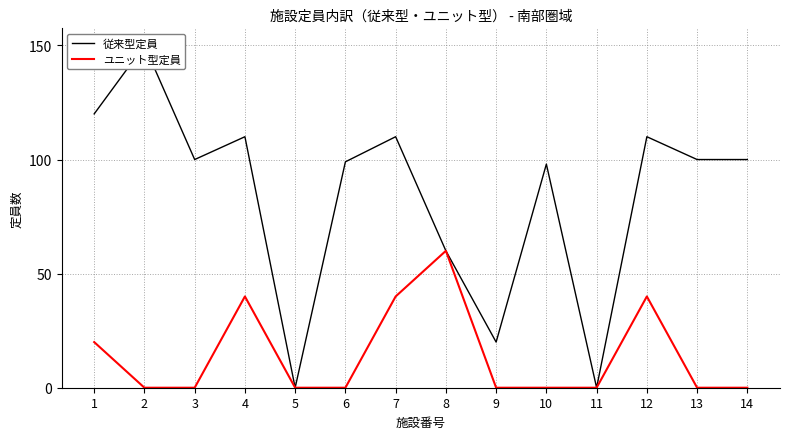

What are all the series names shown in the legend?

従来型定員, ユニット型定員